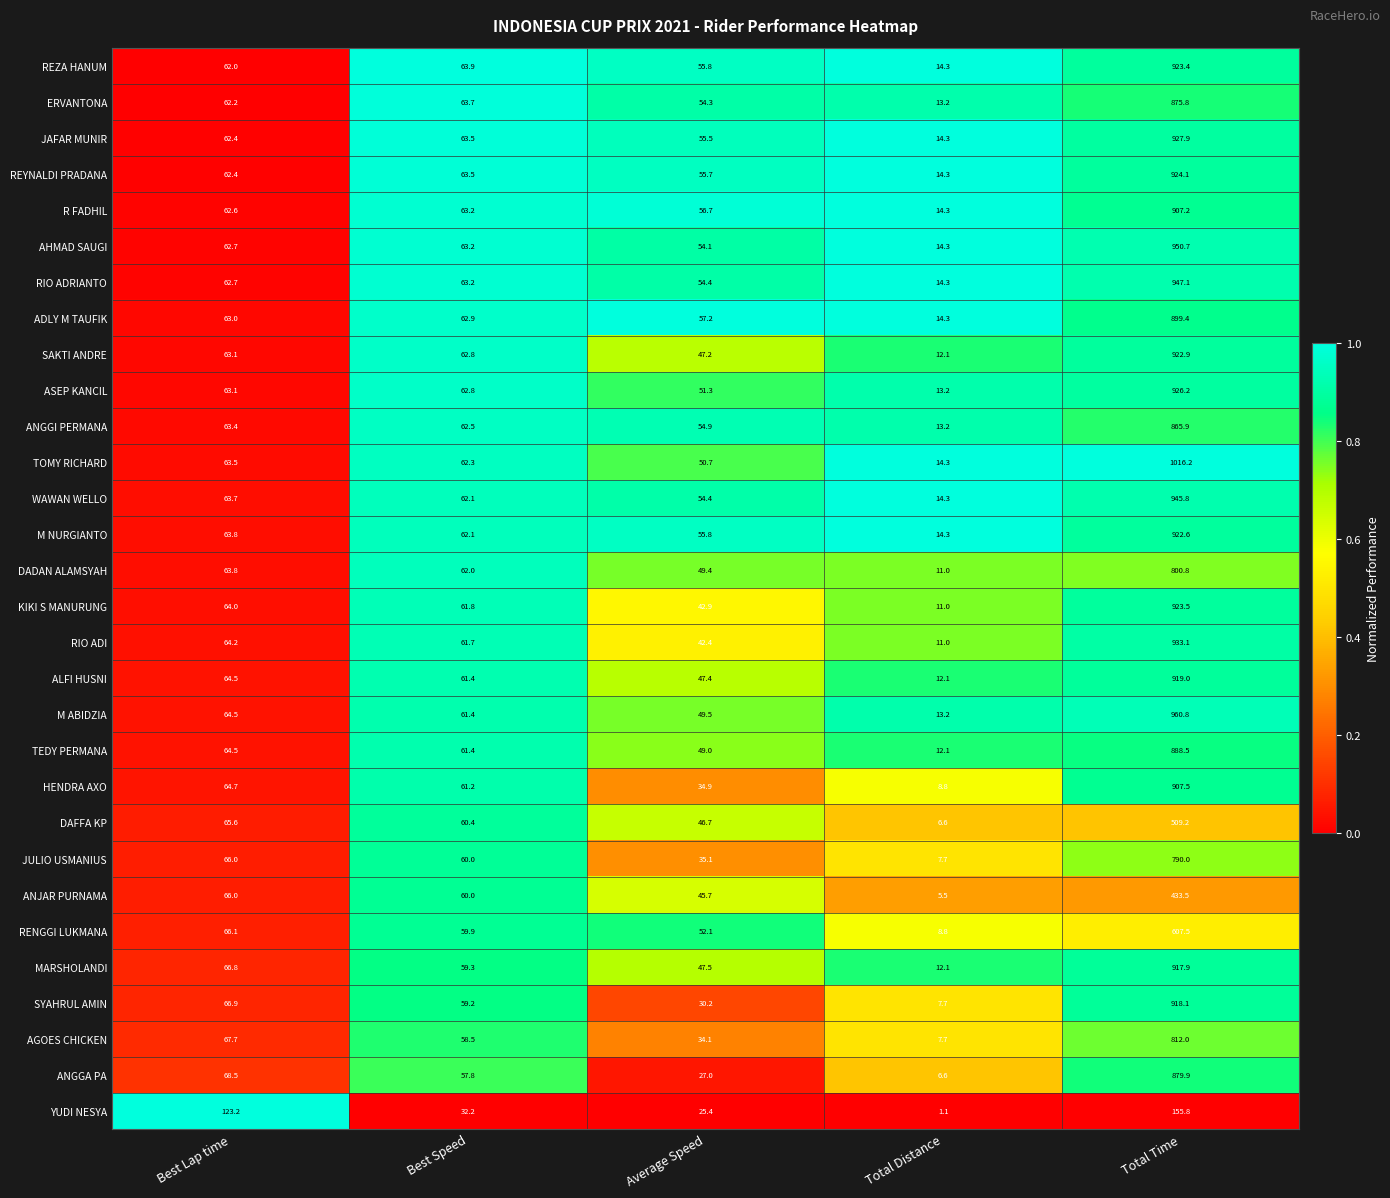

Is it true that REZA HANUM equals 89.0 at Best Speed?

False